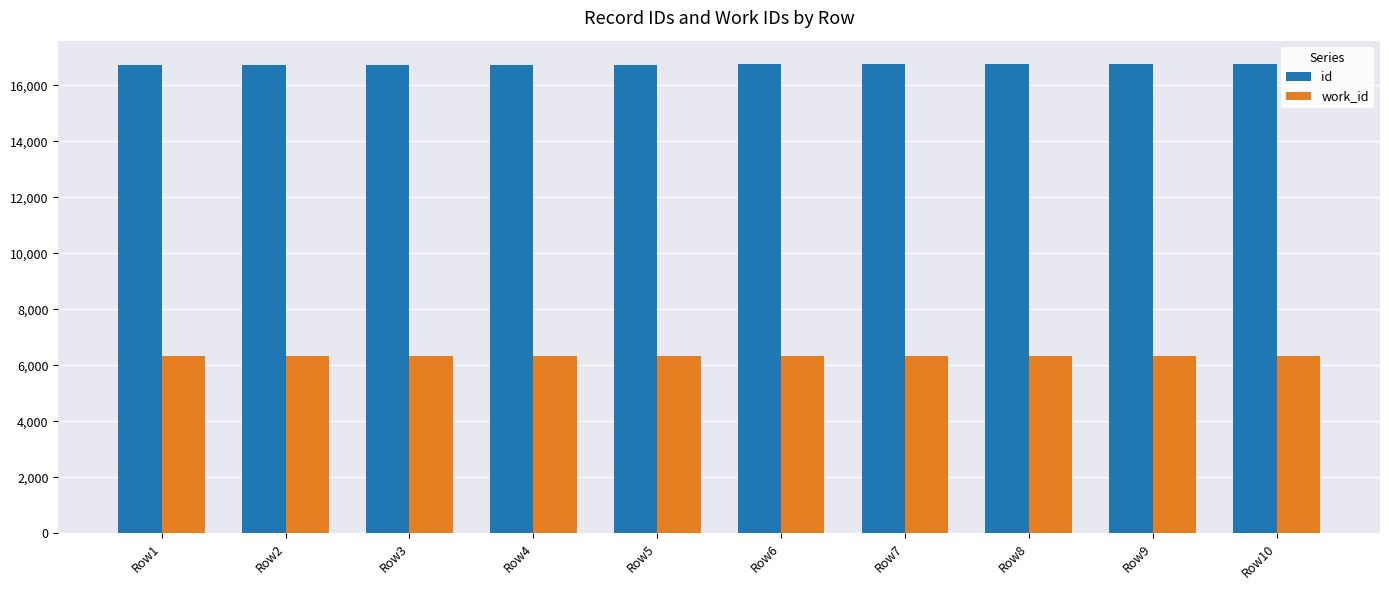

Does the chart contain any negative values?

No